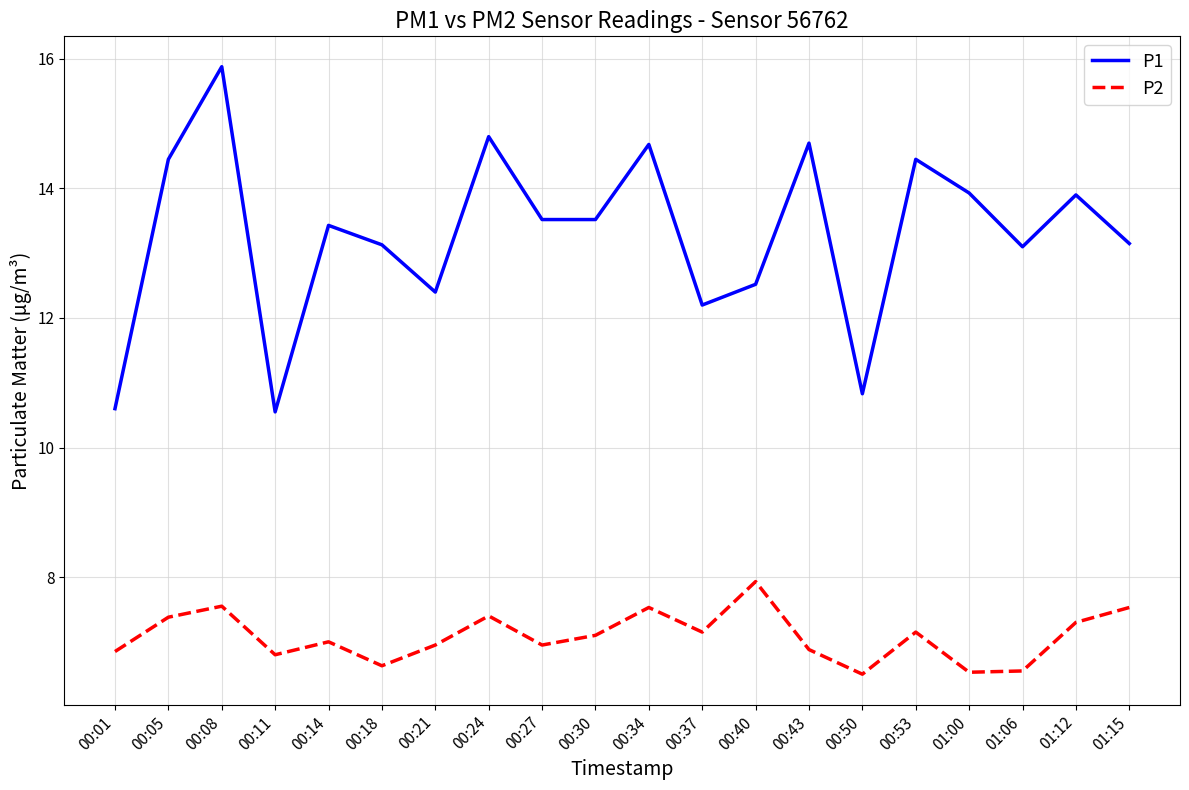

Between 00:08 and 00:50, which series saw the biggest shift?

P1